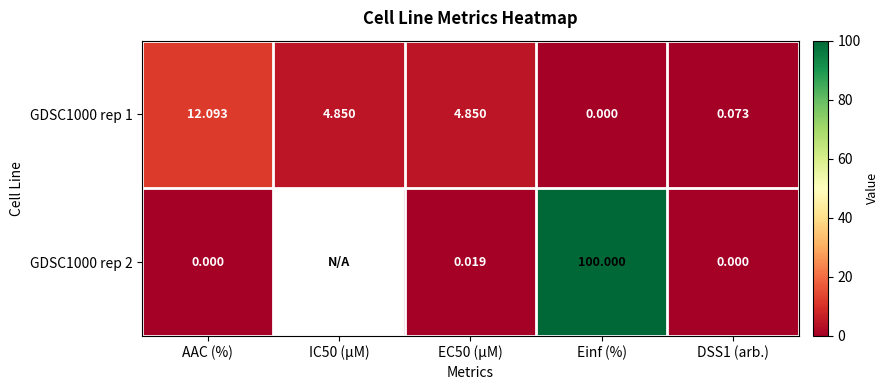

At which category is the sum across all series the highest?

Einf (%)